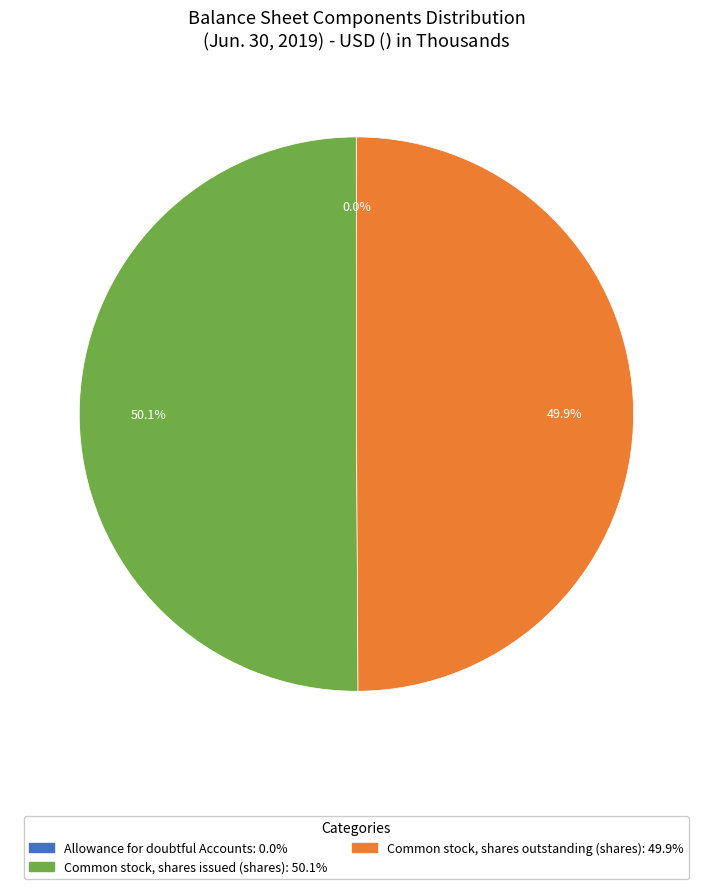

What is the total percentage of Common stock, shares issued (shares) and Common stock, shares outstanding (shares)?

100.0%